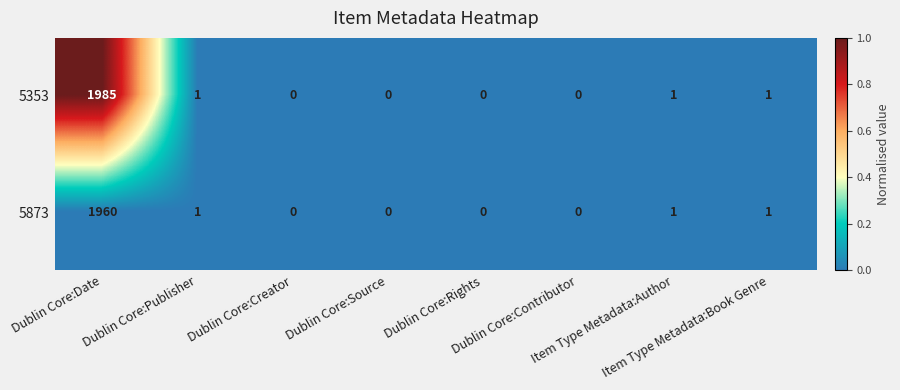

Rank the series by their average value, from lowest to highest.

5873, 5353